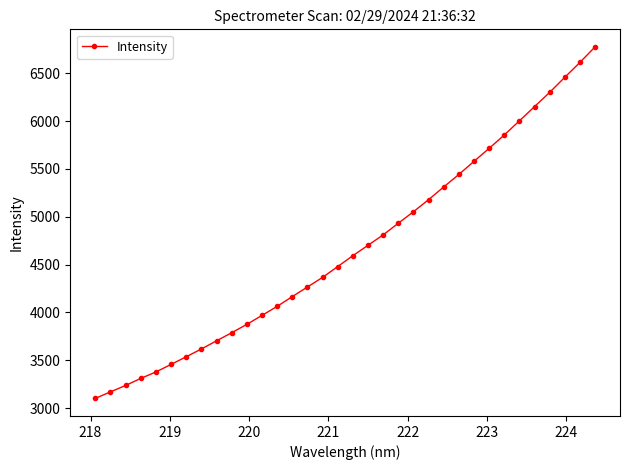

What is the value of the 14th point from the left?

4165.2